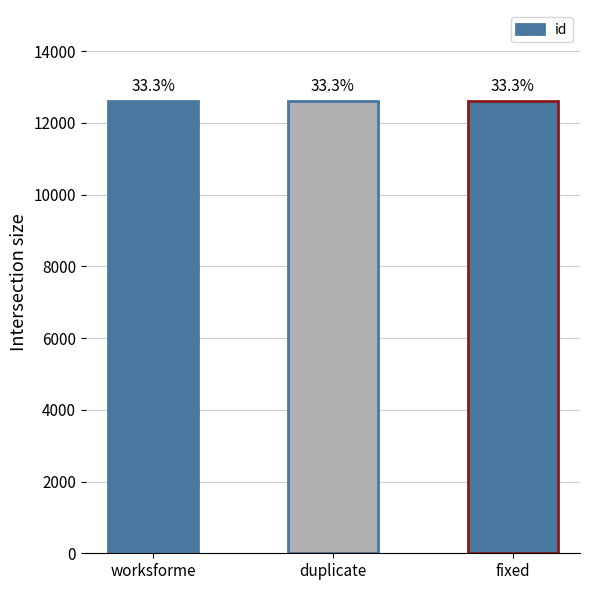

What is the change in value from worksforme to fixed?

-3